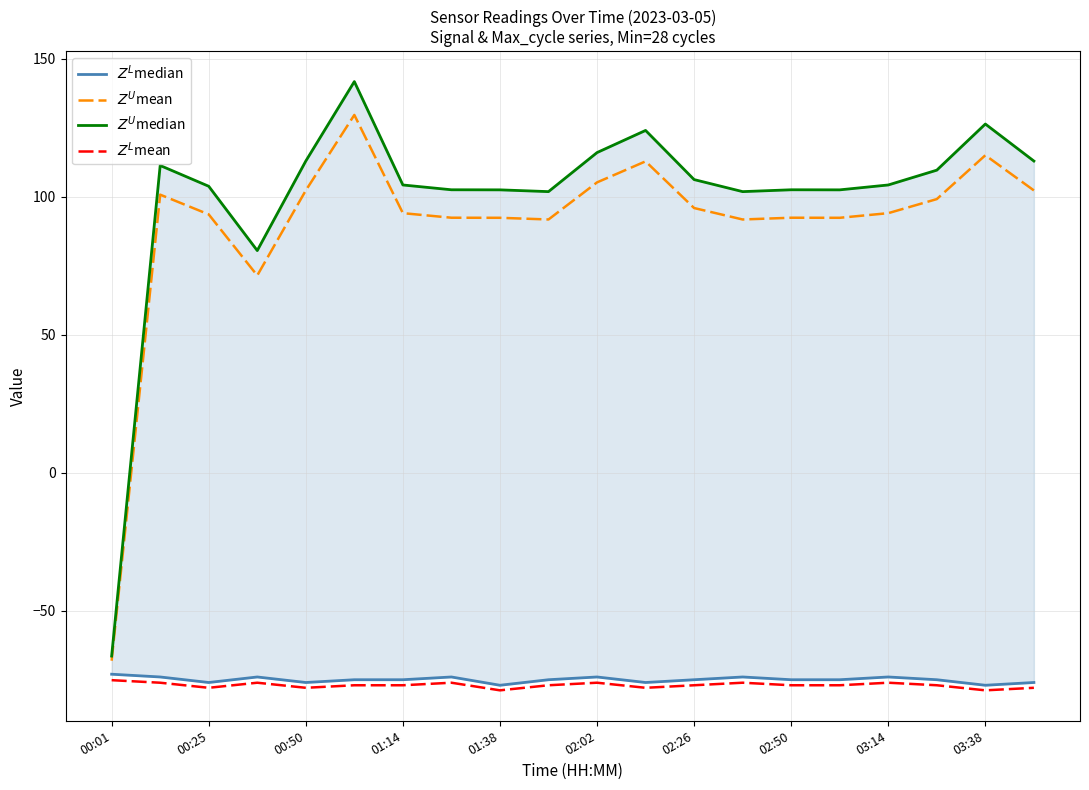

True or false: $Z^L$mean and $Z^U$mean cross at least once.

False